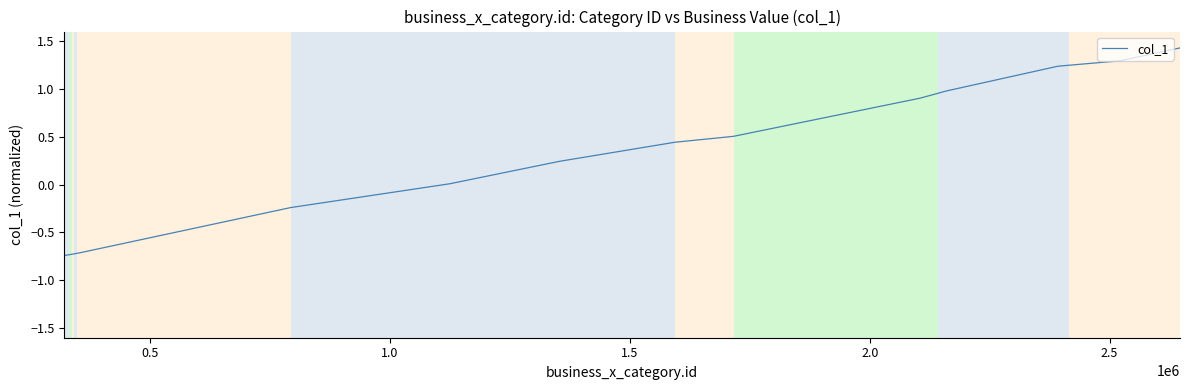

Does the chart have visible grid lines?

No